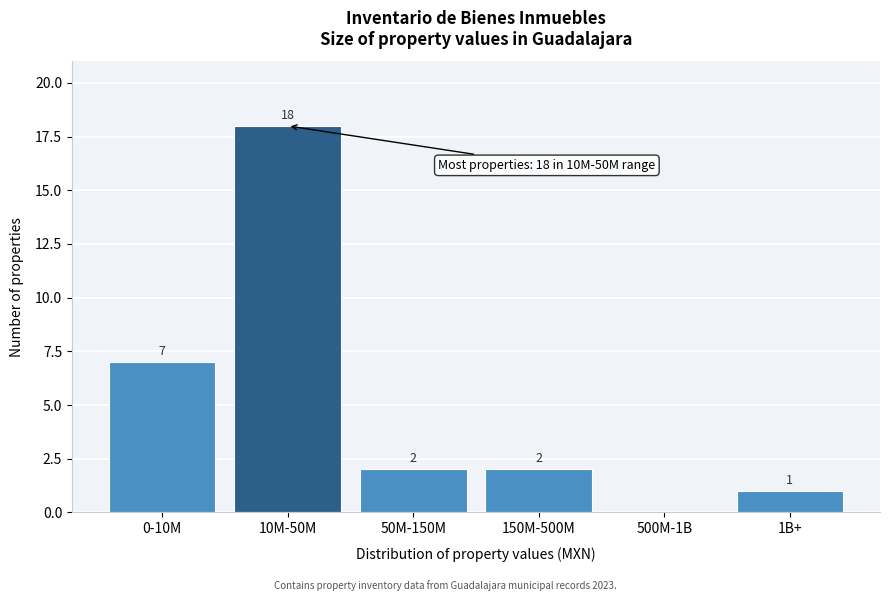

Reading left to right, transcribe all the data shown in this chart.

0-10M=7	10M-50M=18	50M-150M=2	150M-500M=2	500M-1B=0	1B+=1